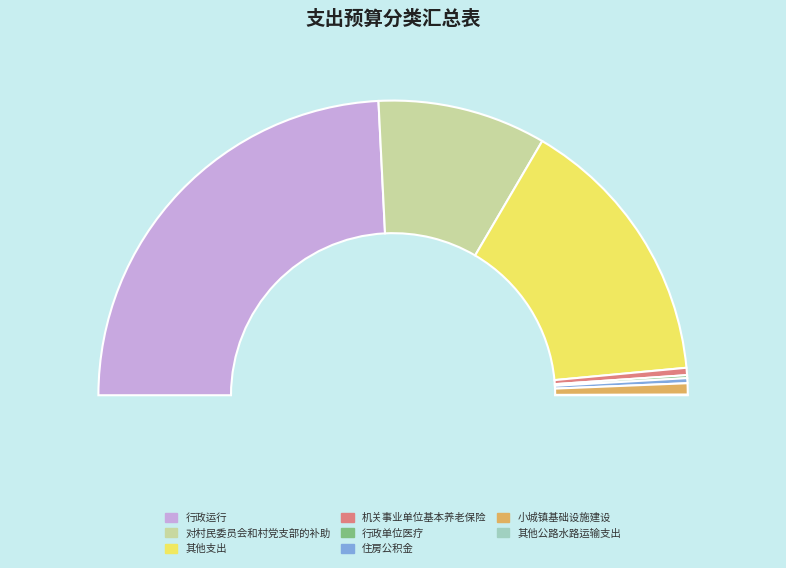

How much of the chart is everything except 机关事业单位基本养老保险缴费支出?

99.2%